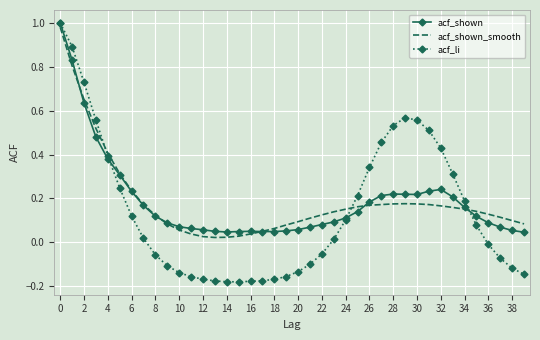

Count the number of data series in this chart.

3